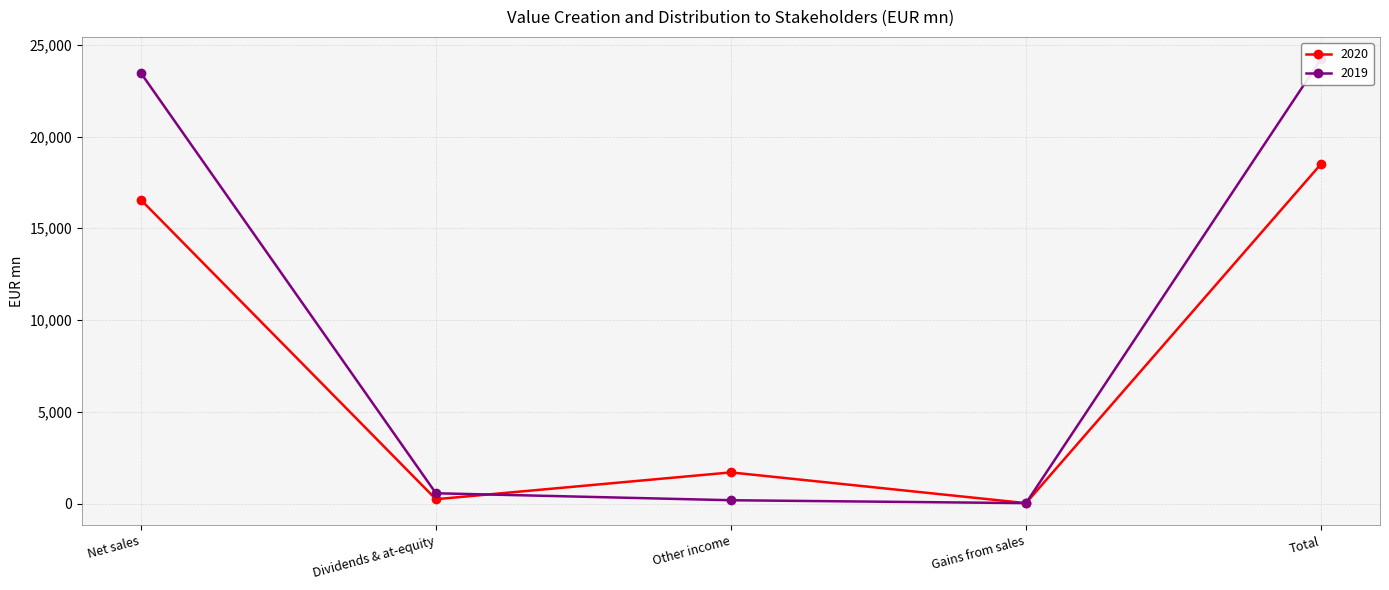

Which has a higher value, Other income or Total?

Total